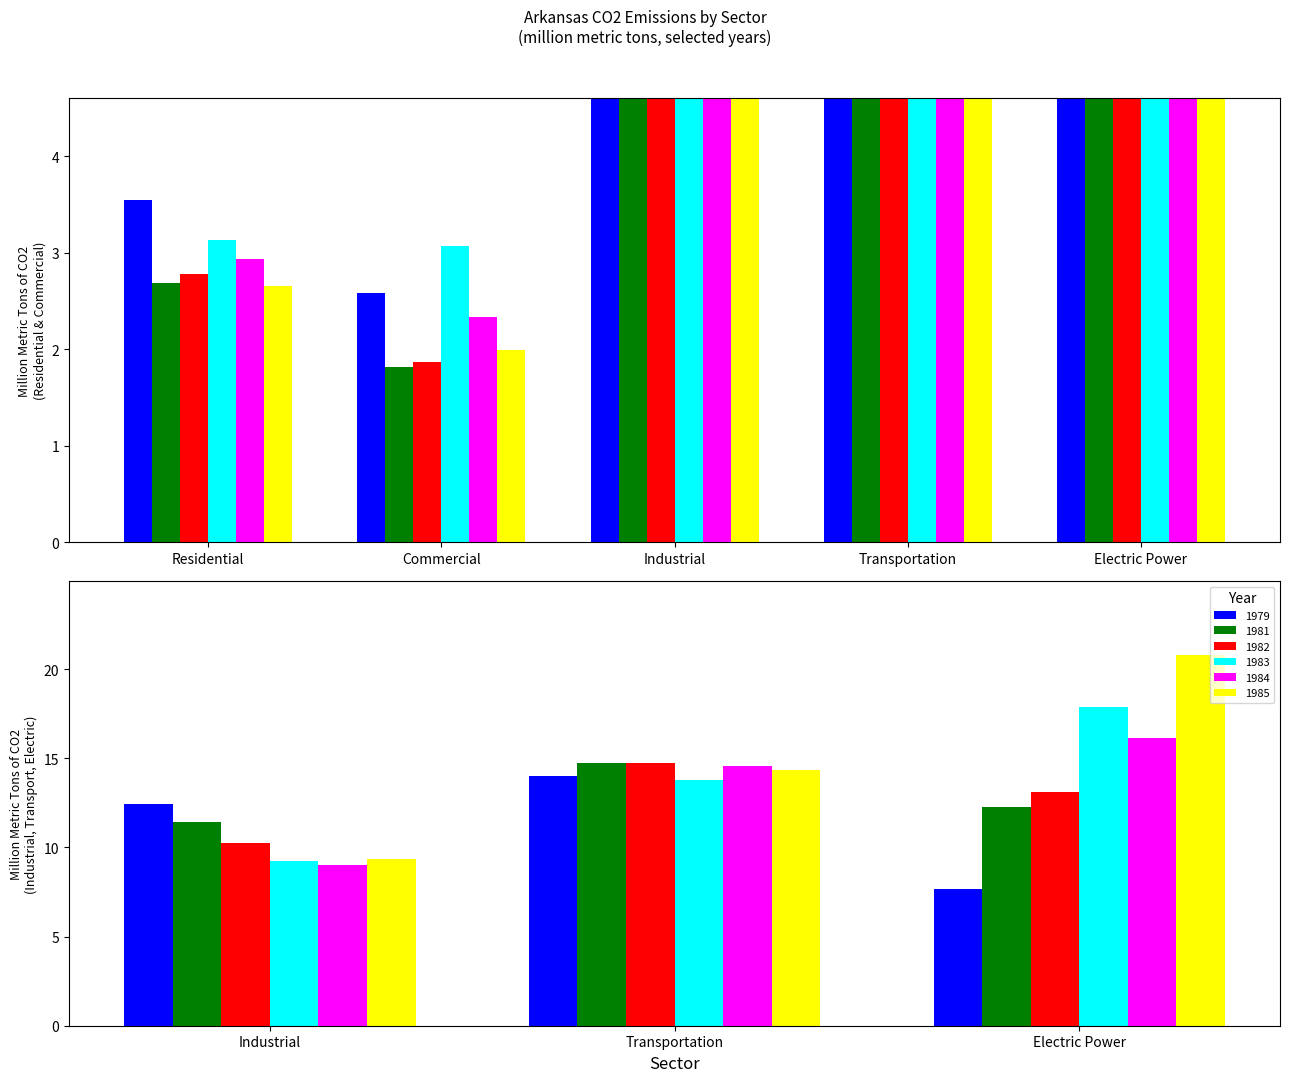

What is the difference between the second highest and minimum values in the Residential series?

0.5